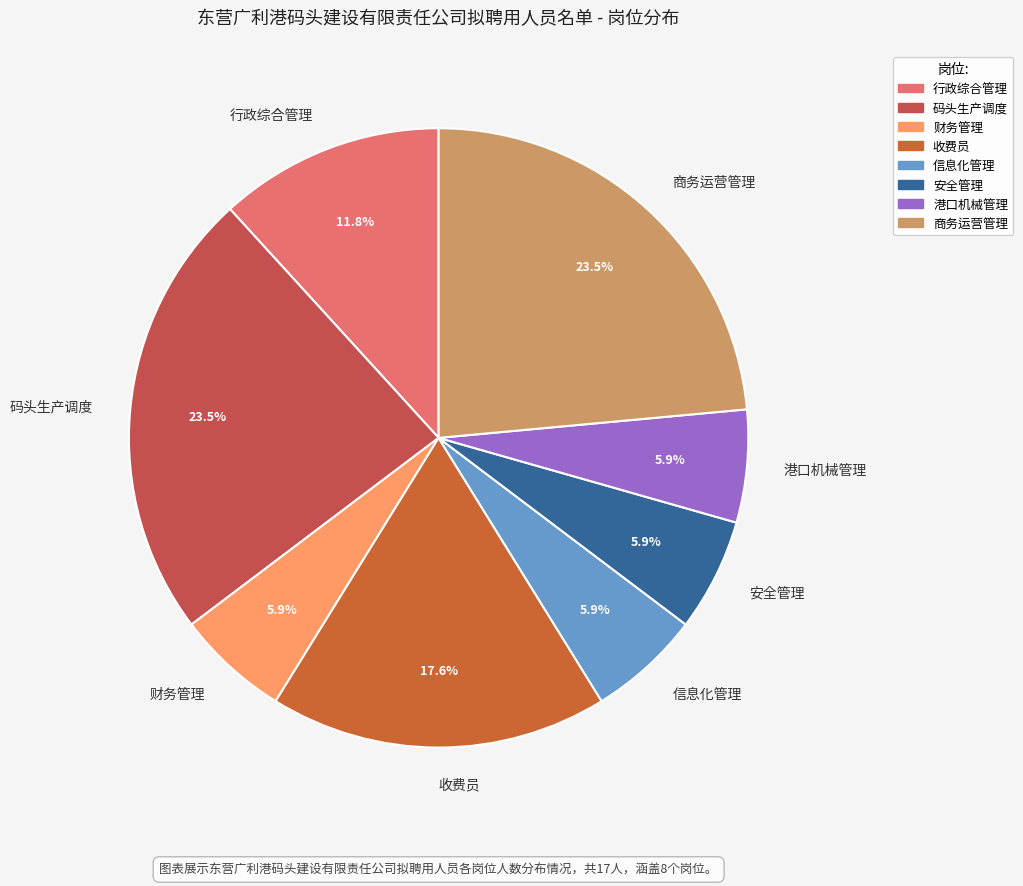

To the nearest percent, what is the average slice percentage?

12%